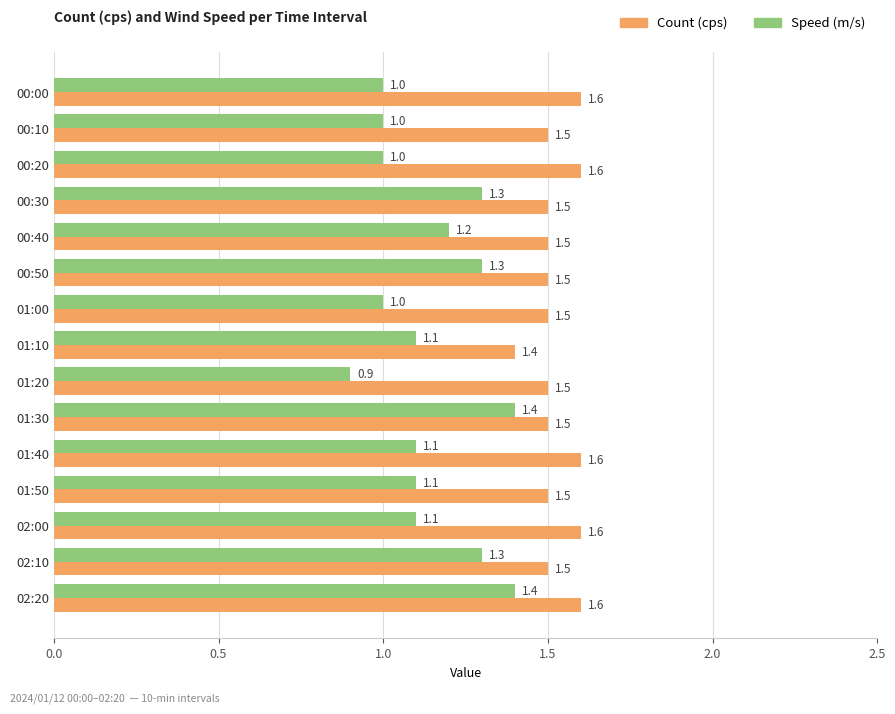

Which category has the lowest value across all series?

01:20